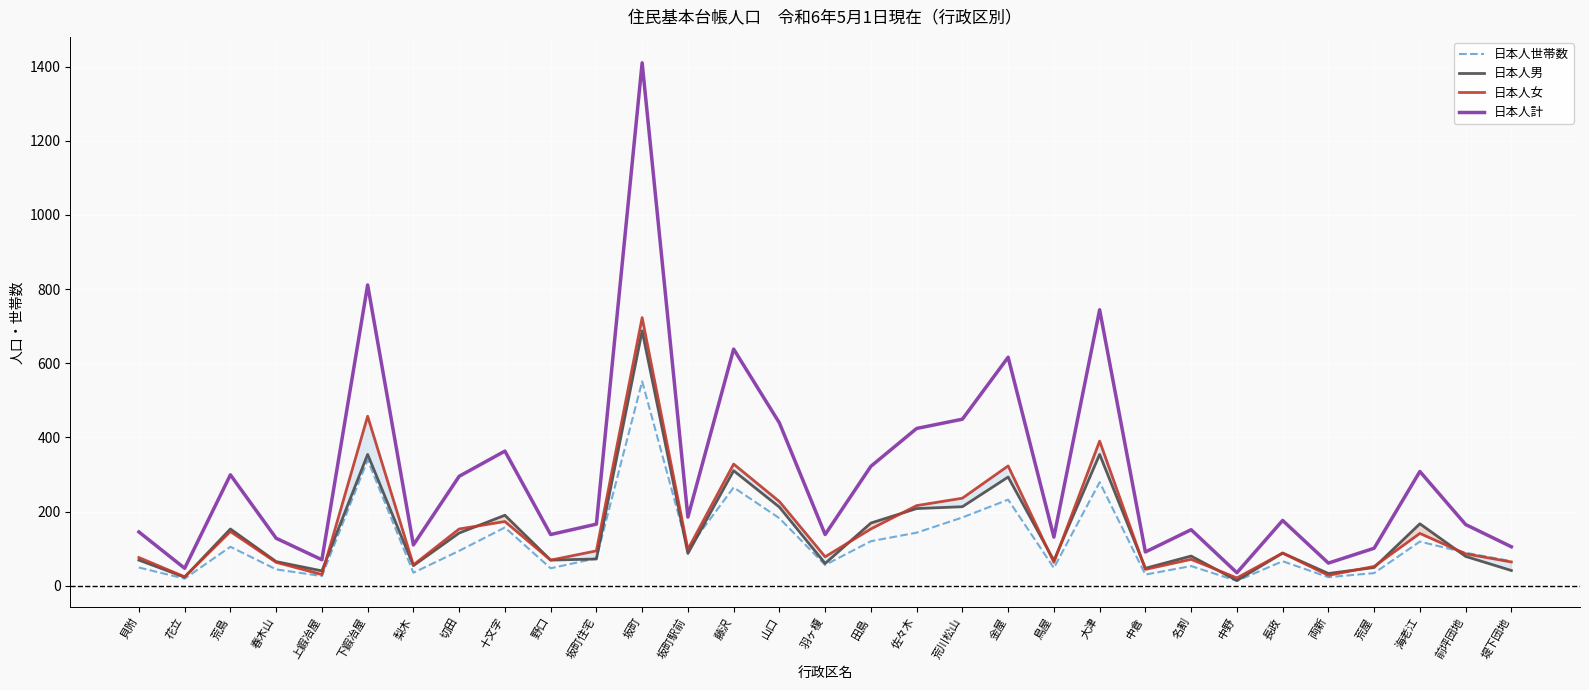

What position from the left is 上鍜冶屋?

5